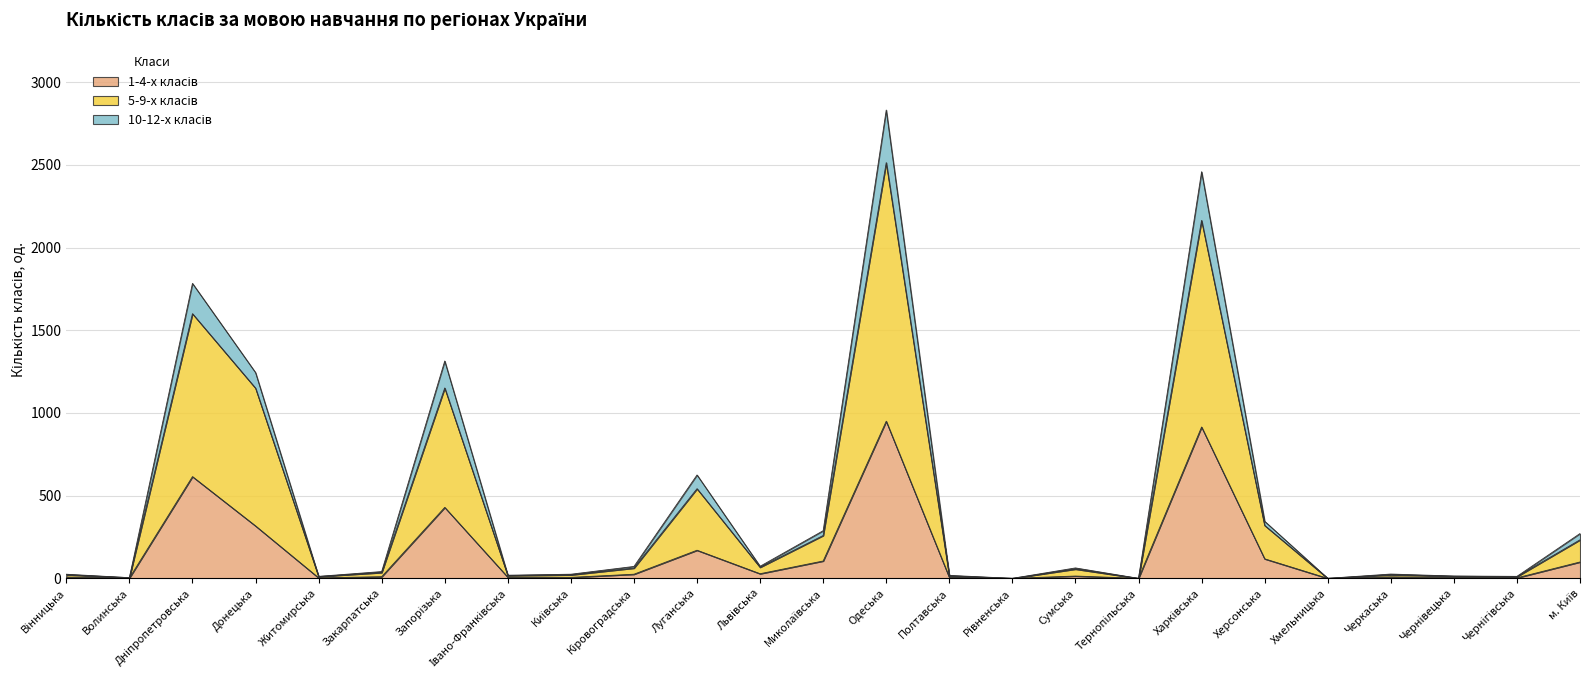

At which category does 1-4-х класів reach its first local peak?

Дніпропетровська